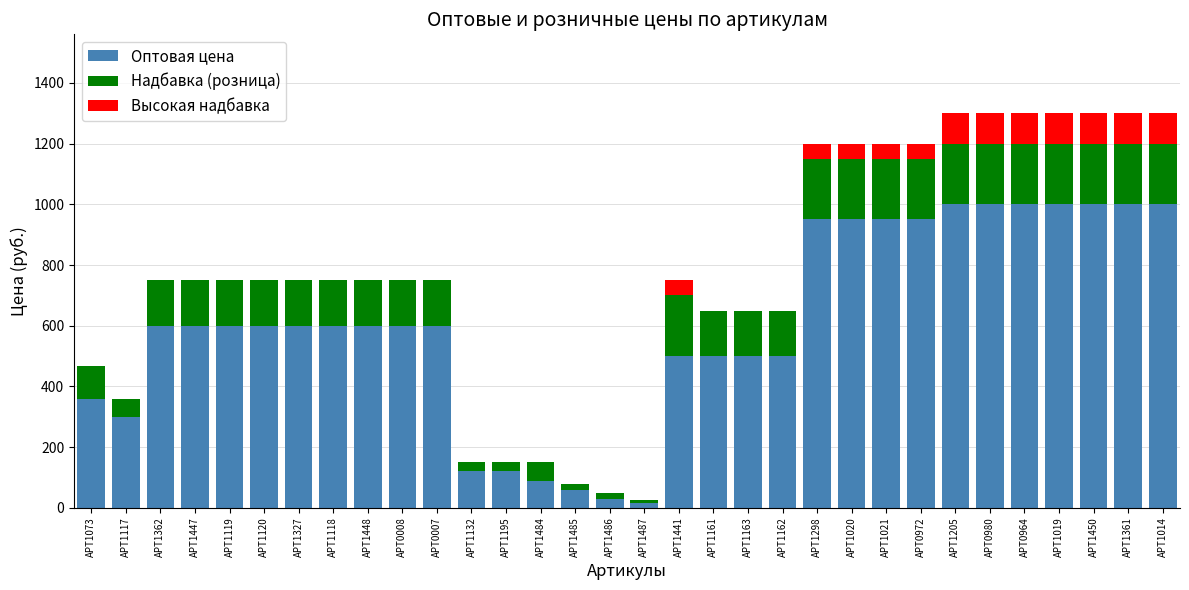

At which label does Высокая надбавка reach its peak?

АРТ1205